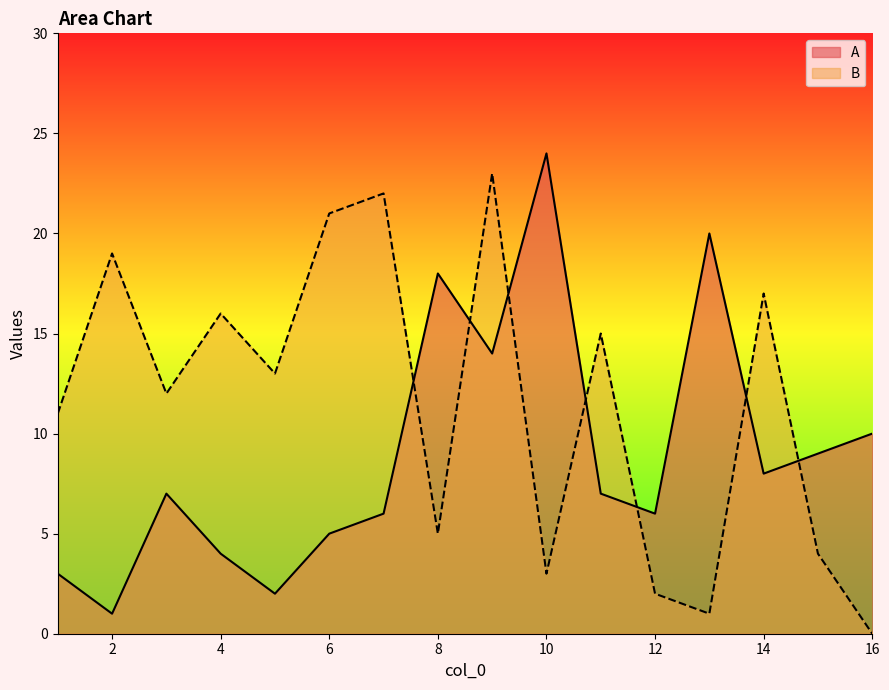

What is the average value of the A series?

9